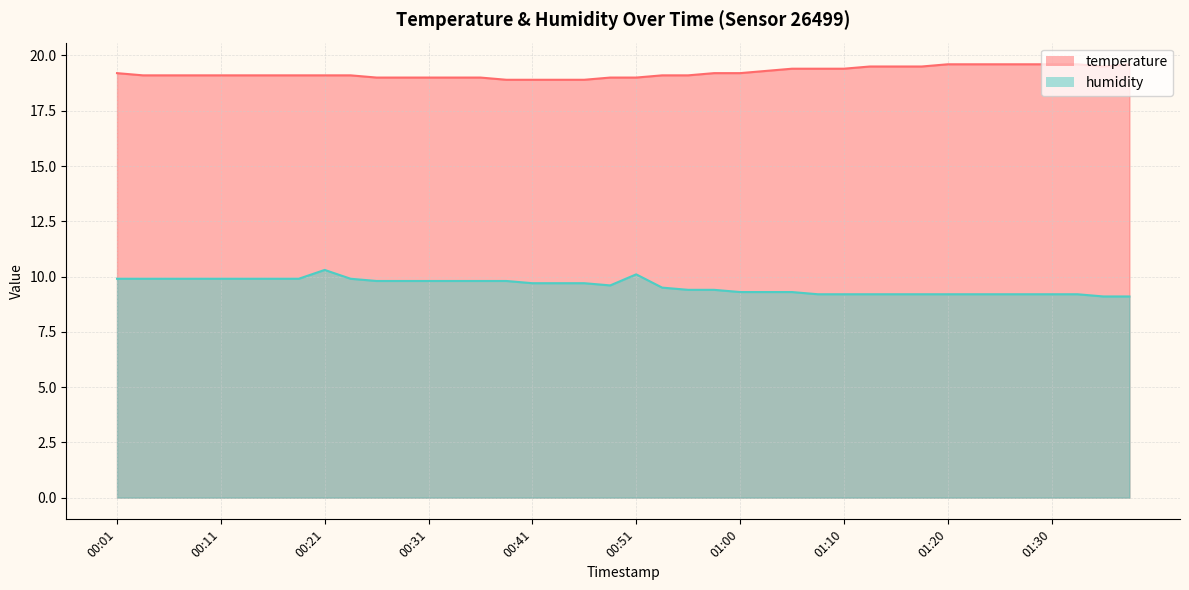

List the series in order of their peak value, lowest first.

humidity, temperature